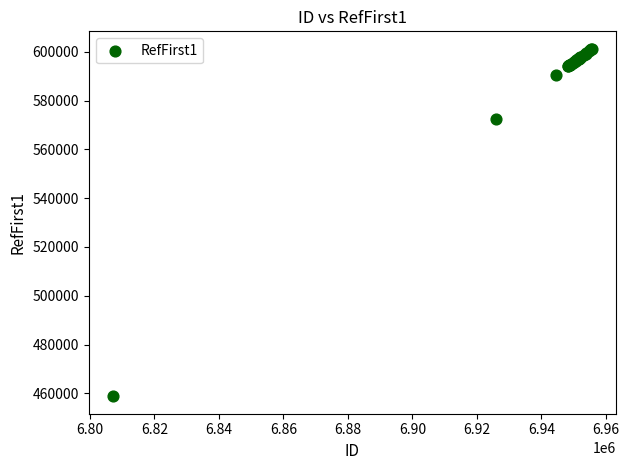

What Y value in the scatter plot is closest to 530018?

572614